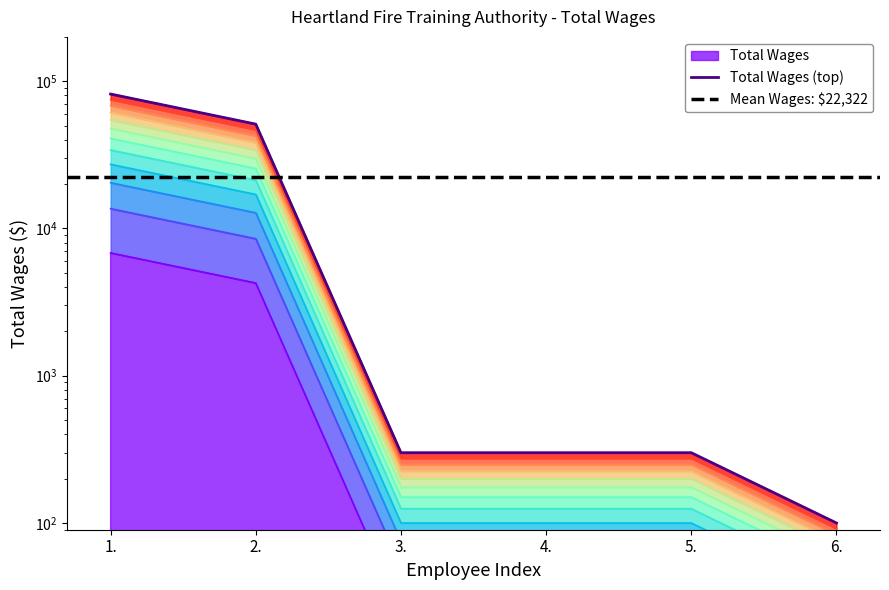

At which category does the chart reach its minimum across all series?

6.